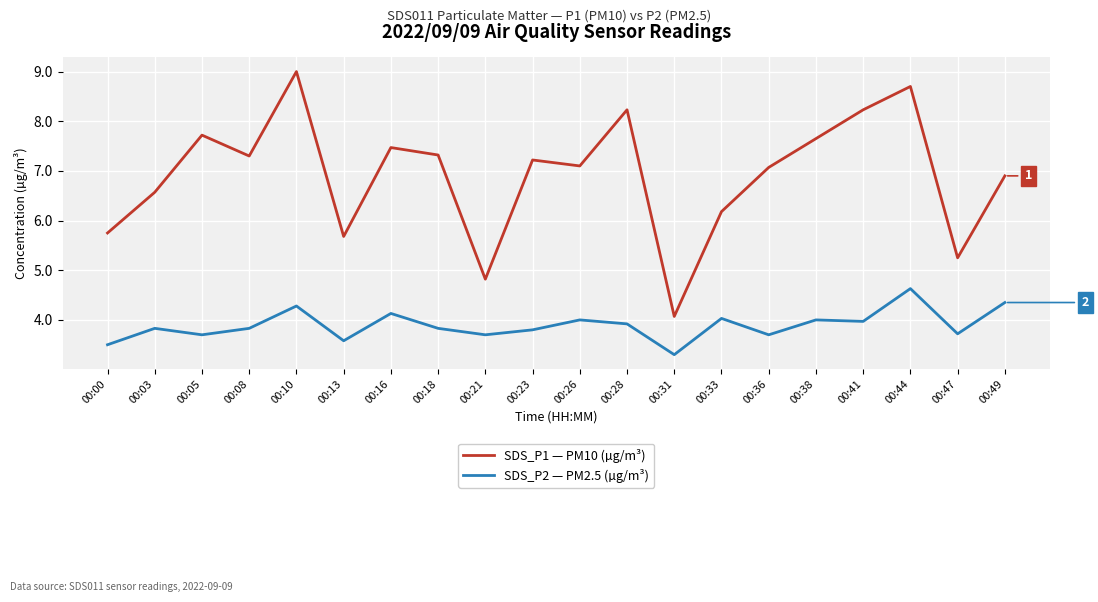

What value does the SDS_P1 — PM10 (µg/m³) series have at 00:10?

9.0